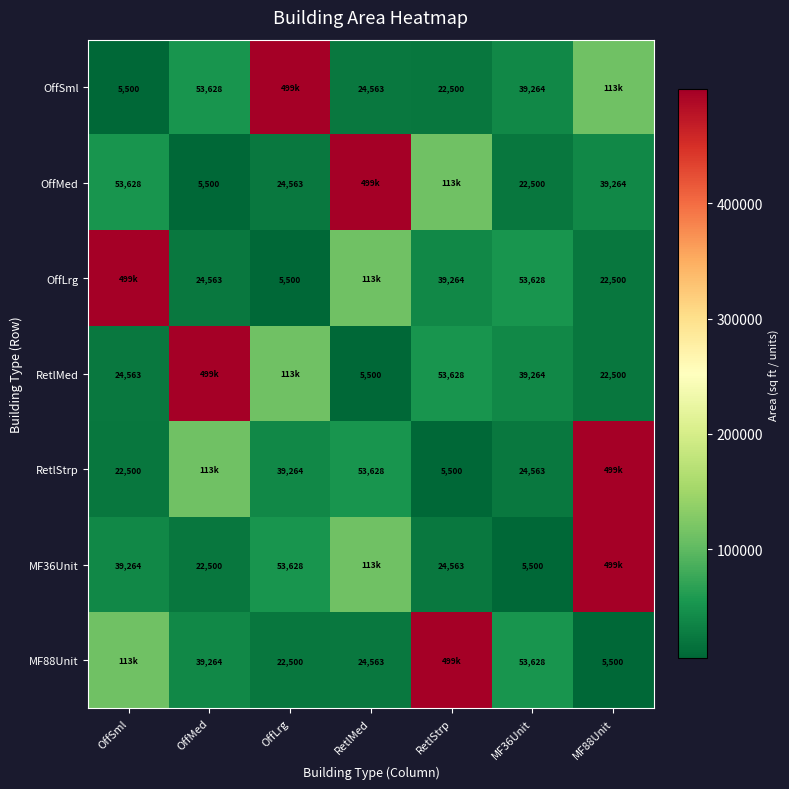

True or false: OffLrg has a value of 39264 at RetlStrp.

True